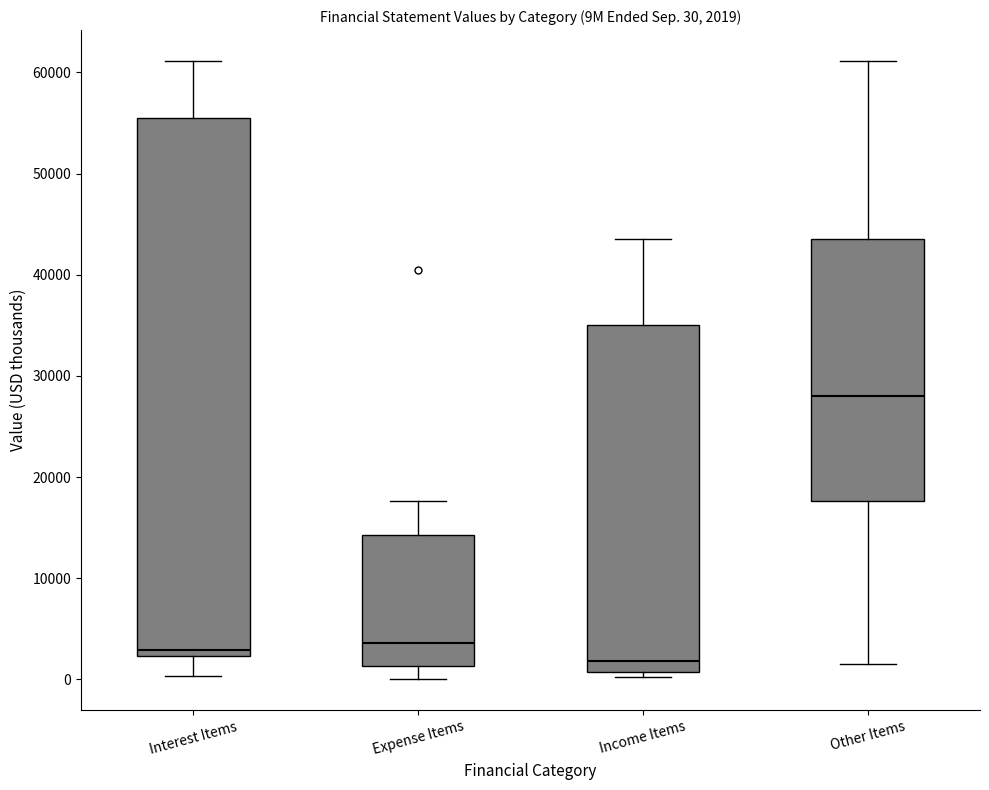

Which box is the tallest, from its lower edge to its upper edge?

Interest Items